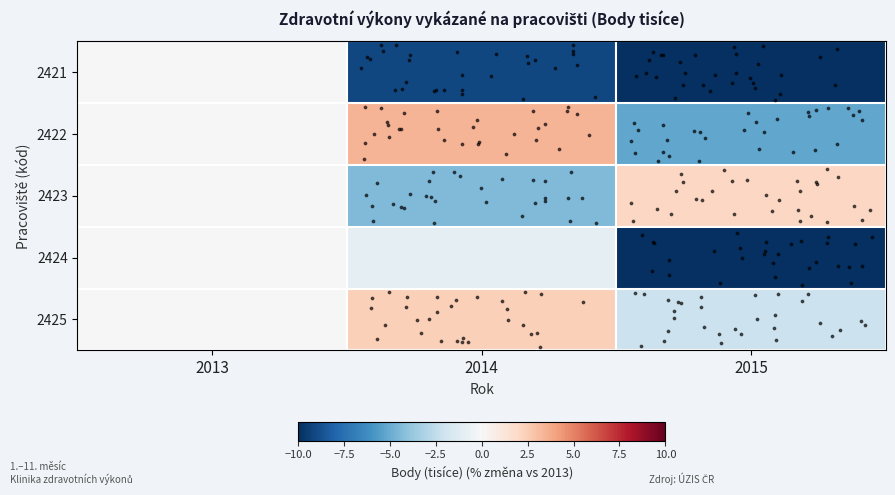

What is the sum of the 2423 values at 2014 and 2015?

-2.3